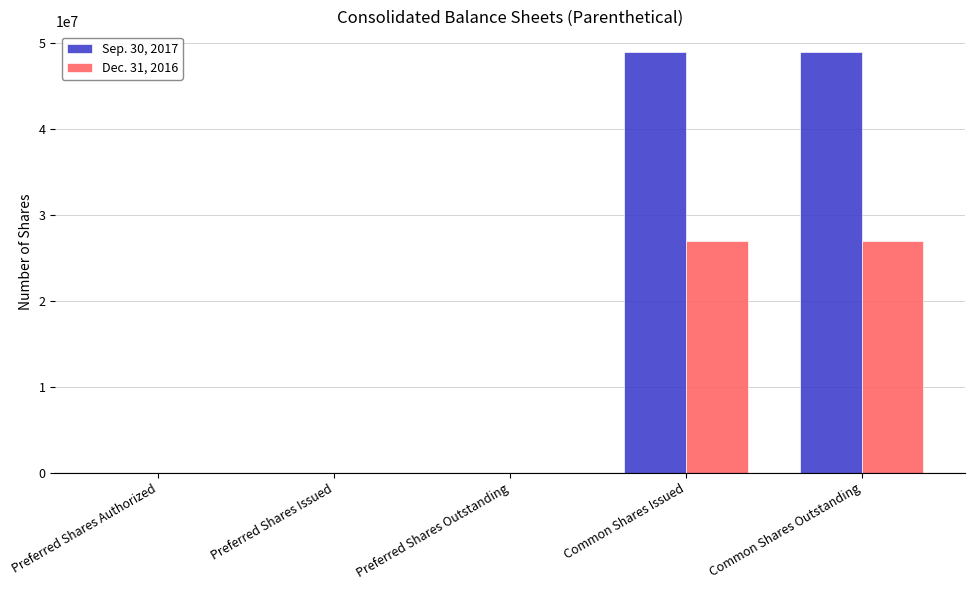

Between Preferred Shares Authorized and Common Shares Issued, which series saw the biggest shift?

Sep. 30, 2017